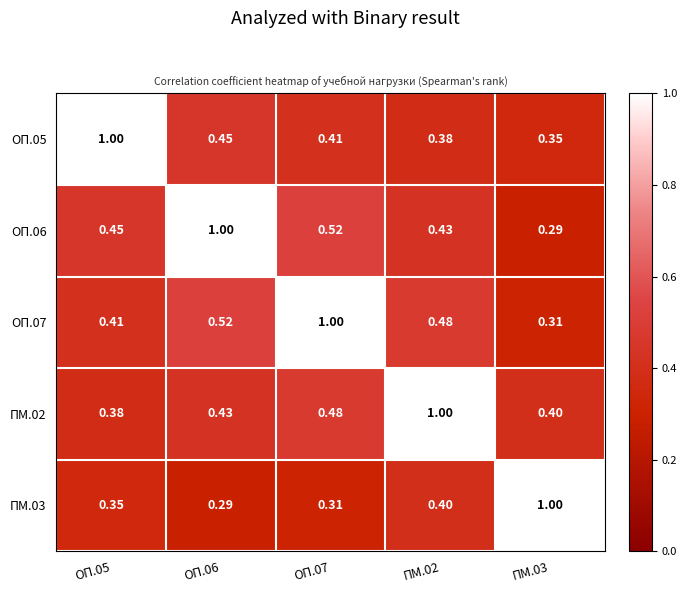

How many categories are shown in the chart?

5